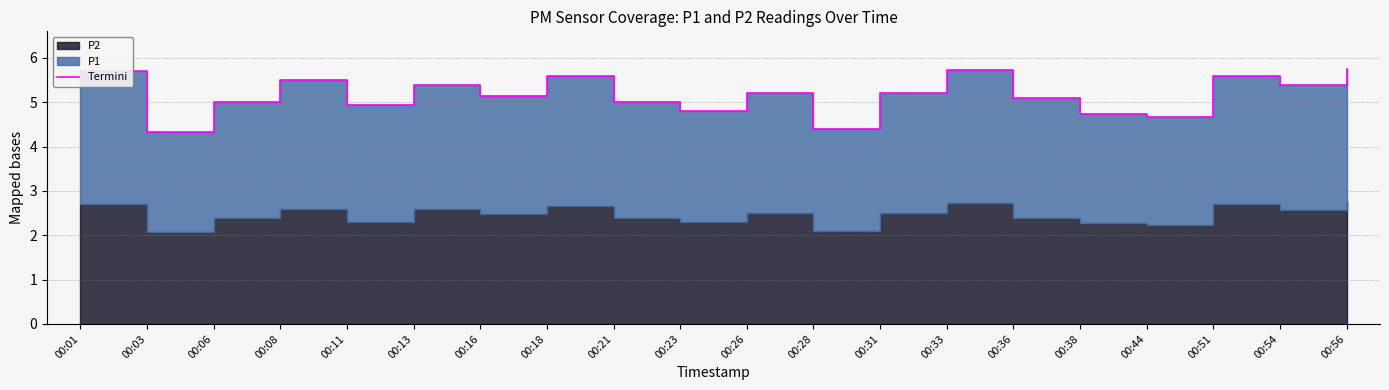

Between 00:33 and 00:54, which is larger?

00:33